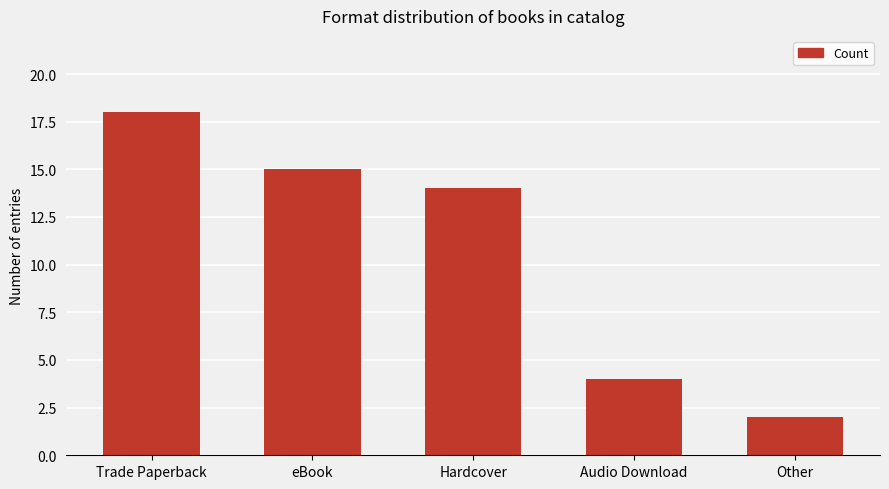

What is the change in value from eBook to Other?

-13